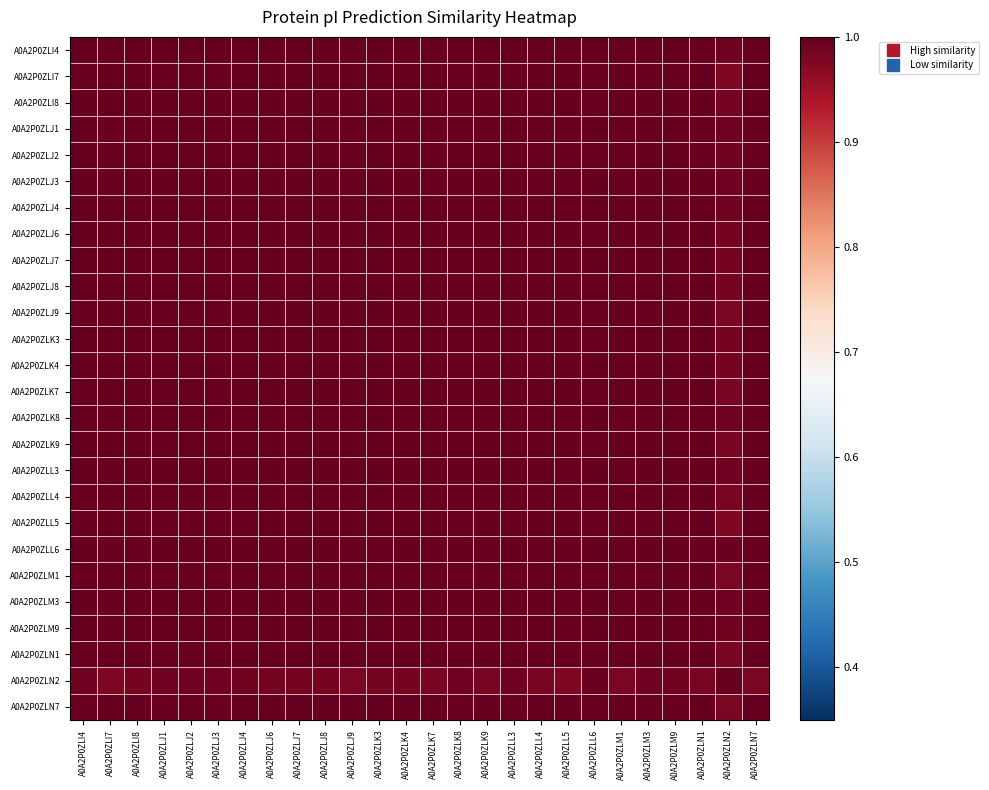

Reading left to right, transcribe all the data shown in this chart.

A0A2P0ZLI4: A0A2P0ZLI4=1.0	A0A2P0ZLI7=1.0	A0A2P0ZLI8=1.0	A0A2P0ZLJ1=1.0	A0A2P0ZLJ2=1.0	A0A2P0ZLJ3=1.0	A0A2P0ZLJ4=1.0	A0A2P0ZLJ6=1.0	A0A2P0ZLJ7=1.0	A0A2P0ZLJ8=1.0	A0A2P0ZLJ9=1.0	A0A2P0ZLK3=1.0	A0A2P0ZLK4=1.0	A0A2P0ZLK7=1.0	A0A2P0ZLK8=1.0	A0A2P0ZLK9=1.0	A0A2P0ZLL3=1.0	A0A2P0ZLL4=1.0	A0A2P0ZLL5=1.0	A0A2P0ZLL6=1.0	A0A2P0ZLM1=1.0	A0A2P0ZLM3=1.0	A0A2P0ZLM9=1.0	A0A2P0ZLN1=1.0	A0A2P0ZLN2=1.0	A0A2P0ZLN7=1.0
A0A2P0ZLI7: A0A2P0ZLI4=1.0	A0A2P0ZLI7=1.0	A0A2P0ZLI8=1.0	A0A2P0ZLJ1=1.0	A0A2P0ZLJ2=1.0	A0A2P0ZLJ3=1.0	A0A2P0ZLJ4=1.0	A0A2P0ZLJ6=1.0	A0A2P0ZLJ7=1.0	A0A2P0ZLJ8=1.0	A0A2P0ZLJ9=1.0	A0A2P0ZLK3=1.0	A0A2P0ZLK4=1.0	A0A2P0ZLK7=1.0	A0A2P0ZLK8=1.0	A0A2P0ZLK9=1.0	A0A2P0ZLL3=1.0	A0A2P0ZLL4=1.0	A0A2P0ZLL5=1.0	A0A2P0ZLL6=1.0	A0A2P0ZLM1=1.0	A0A2P0ZLM3=1.0	A0A2P0ZLM9=1.0	A0A2P0ZLN1=1.0	A0A2P0ZLN2=1.0	A0A2P0ZLN7=1.0
A0A2P0ZLI8: A0A2P0ZLI4=1.0	A0A2P0ZLI7=1.0	A0A2P0ZLI8=1.0	A0A2P0ZLJ1=1.0	A0A2P0ZLJ2=1.0	A0A2P0ZLJ3=1.0	A0A2P0ZLJ4=1.0	A0A2P0ZLJ6=1.0	A0A2P0ZLJ7=1.0	A0A2P0ZLJ8=1.0	A0A2P0ZLJ9=1.0	A0A2P0ZLK3=1.0	A0A2P0ZLK4=1.0	A0A2P0ZLK7=1.0	A0A2P0ZLK8=1.0	A0A2P0ZLK9=1.0	A0A2P0ZLL3=1.0	A0A2P0ZLL4=1.0	A0A2P0ZLL5=1.0	A0A2P0ZLL6=1.0	A0A2P0ZLM1=1.0	A0A2P0ZLM3=1.0	A0A2P0ZLM9=1.0	A0A2P0ZLN1=1.0	A0A2P0ZLN2=1.0	A0A2P0ZLN7=1.0
A0A2P0ZLJ1: A0A2P0ZLI4=1.0	A0A2P0ZLI7=1.0	A0A2P0ZLI8=1.0	A0A2P0ZLJ1=1.0	A0A2P0ZLJ2=1.0	A0A2P0ZLJ3=1.0	A0A2P0ZLJ4=1.0	A0A2P0ZLJ6=1.0	A0A2P0ZLJ7=1.0	A0A2P0ZLJ8=1.0	A0A2P0ZLJ9=1.0	A0A2P0ZLK3=1.0	A0A2P0ZLK4=1.0	A0A2P0ZLK7=1.0	A0A2P0ZLK8=1.0	A0A2P0ZLK9=1.0	A0A2P0ZLL3=1.0	A0A2P0ZLL4=1.0	A0A2P0ZLL5=1.0	A0A2P0ZLL6=1.0	A0A2P0ZLM1=1.0	A0A2P0ZLM3=1.0	A0A2P0ZLM9=1.0	A0A2P0ZLN1=1.0	A0A2P0ZLN2=1.0	A0A2P0ZLN7=1.0
A0A2P0ZLJ2: A0A2P0ZLI4=1.0	A0A2P0ZLI7=1.0	A0A2P0ZLI8=1.0	A0A2P0ZLJ1=1.0	A0A2P0ZLJ2=1.0	A0A2P0ZLJ3=1.0	A0A2P0ZLJ4=1.0	A0A2P0ZLJ6=1.0	A0A2P0ZLJ7=1.0	A0A2P0ZLJ8=1.0	A0A2P0ZLJ9=1.0	A0A2P0ZLK3=1.0	A0A2P0ZLK4=1.0	A0A2P0ZLK7=1.0	A0A2P0ZLK8=1.0	A0A2P0ZLK9=1.0	A0A2P0ZLL3=1.0	A0A2P0ZLL4=1.0	A0A2P0ZLL5=1.0	A0A2P0ZLL6=1.0	A0A2P0ZLM1=1.0	A0A2P0ZLM3=1.0	A0A2P0ZLM9=1.0	A0A2P0ZLN1=1.0	A0A2P0ZLN2=1.0	A0A2P0ZLN7=1.0
A0A2P0ZLJ3: A0A2P0ZLI4=1.0	A0A2P0ZLI7=1.0	A0A2P0ZLI8=1.0	A0A2P0ZLJ1=1.0	A0A2P0ZLJ2=1.0	A0A2P0ZLJ3=1.0	A0A2P0ZLJ4=1.0	A0A2P0ZLJ6=1.0	A0A2P0ZLJ7=1.0	A0A2P0ZLJ8=1.0	A0A2P0ZLJ9=1.0	A0A2P0ZLK3=1.0	A0A2P0ZLK4=1.0	A0A2P0ZLK7=1.0	A0A2P0ZLK8=1.0	A0A2P0ZLK9=1.0	A0A2P0ZLL3=1.0	A0A2P0ZLL4=1.0	A0A2P0ZLL5=1.0	A0A2P0ZLL6=1.0	A0A2P0ZLM1=1.0	A0A2P0ZLM3=1.0	A0A2P0ZLM9=1.0	A0A2P0ZLN1=1.0	A0A2P0ZLN2=1.0	A0A2P0ZLN7=1.0
A0A2P0ZLJ4: A0A2P0ZLI4=1.0	A0A2P0ZLI7=1.0	A0A2P0ZLI8=1.0	A0A2P0ZLJ1=1.0	A0A2P0ZLJ2=1.0	A0A2P0ZLJ3=1.0	A0A2P0ZLJ4=1.0	A0A2P0ZLJ6=1.0	A0A2P0ZLJ7=1.0	A0A2P0ZLJ8=1.0	A0A2P0ZLJ9=1.0	A0A2P0ZLK3=1.0	A0A2P0ZLK4=1.0	A0A2P0ZLK7=1.0	A0A2P0ZLK8=1.0	A0A2P0ZLK9=1.0	A0A2P0ZLL3=1.0	A0A2P0ZLL4=1.0	A0A2P0ZLL5=1.0	A0A2P0ZLL6=1.0	A0A2P0ZLM1=1.0	A0A2P0ZLM3=1.0	A0A2P0ZLM9=1.0	A0A2P0ZLN1=1.0	A0A2P0ZLN2=1.0	A0A2P0ZLN7=1.0
A0A2P0ZLJ6: A0A2P0ZLI4=1.0	A0A2P0ZLI7=1.0	A0A2P0ZLI8=1.0	A0A2P0ZLJ1=1.0	A0A2P0ZLJ2=1.0	A0A2P0ZLJ3=1.0	A0A2P0ZLJ4=1.0	A0A2P0ZLJ6=1.0	A0A2P0ZLJ7=1.0	A0A2P0ZLJ8=1.0	A0A2P0ZLJ9=1.0	A0A2P0ZLK3=1.0	A0A2P0ZLK4=1.0	A0A2P0ZLK7=1.0	A0A2P0ZLK8=1.0	A0A2P0ZLK9=1.0	A0A2P0ZLL3=1.0	A0A2P0ZLL4=1.0	A0A2P0ZLL5=1.0	A0A2P0ZLL6=1.0	A0A2P0ZLM1=1.0	A0A2P0ZLM3=1.0	A0A2P0ZLM9=1.0	A0A2P0ZLN1=1.0	A0A2P0ZLN2=1.0	A0A2P0ZLN7=1.0
A0A2P0ZLJ7: A0A2P0ZLI4=1.0	A0A2P0ZLI7=1.0	A0A2P0ZLI8=1.0	A0A2P0ZLJ1=1.0	A0A2P0ZLJ2=1.0	A0A2P0ZLJ3=1.0	A0A2P0ZLJ4=1.0	A0A2P0ZLJ6=1.0	A0A2P0ZLJ7=1.0	A0A2P0ZLJ8=1.0	A0A2P0ZLJ9=1.0	A0A2P0ZLK3=1.0	A0A2P0ZLK4=1.0	A0A2P0ZLK7=1.0	A0A2P0ZLK8=1.0	A0A2P0ZLK9=1.0	A0A2P0ZLL3=1.0	A0A2P0ZLL4=1.0	A0A2P0ZLL5=1.0	A0A2P0ZLL6=1.0	A0A2P0ZLM1=1.0	A0A2P0ZLM3=1.0	A0A2P0ZLM9=1.0	A0A2P0ZLN1=1.0	A0A2P0ZLN2=1.0	A0A2P0ZLN7=1.0
A0A2P0ZLJ8: A0A2P0ZLI4=1.0	A0A2P0ZLI7=1.0	A0A2P0ZLI8=1.0	A0A2P0ZLJ1=1.0	A0A2P0ZLJ2=1.0	A0A2P0ZLJ3=1.0	A0A2P0ZLJ4=1.0	A0A2P0ZLJ6=1.0	A0A2P0ZLJ7=1.0	A0A2P0ZLJ8=1.0	A0A2P0ZLJ9=1.0	A0A2P0ZLK3=1.0	A0A2P0ZLK4=1.0	A0A2P0ZLK7=1.0	A0A2P0ZLK8=1.0	A0A2P0ZLK9=1.0	A0A2P0ZLL3=1.0	A0A2P0ZLL4=1.0	A0A2P0ZLL5=1.0	A0A2P0ZLL6=1.0	A0A2P0ZLM1=1.0	A0A2P0ZLM3=1.0	A0A2P0ZLM9=1.0	A0A2P0ZLN1=1.0	A0A2P0ZLN2=1.0	A0A2P0ZLN7=1.0
A0A2P0ZLJ9: A0A2P0ZLI4=1.0	A0A2P0ZLI7=1.0	A0A2P0ZLI8=1.0	A0A2P0ZLJ1=1.0	A0A2P0ZLJ2=1.0	A0A2P0ZLJ3=1.0	A0A2P0ZLJ4=1.0	A0A2P0ZLJ6=1.0	A0A2P0ZLJ7=1.0	A0A2P0ZLJ8=1.0	A0A2P0ZLJ9=1.0	A0A2P0ZLK3=1.0	A0A2P0ZLK4=1.0	A0A2P0ZLK7=1.0	A0A2P0ZLK8=1.0	A0A2P0ZLK9=1.0	A0A2P0ZLL3=1.0	A0A2P0ZLL4=1.0	A0A2P0ZLL5=1.0	A0A2P0ZLL6=1.0	A0A2P0ZLM1=1.0	A0A2P0ZLM3=1.0	A0A2P0ZLM9=1.0	A0A2P0ZLN1=1.0	A0A2P0ZLN2=1.0	A0A2P0ZLN7=1.0
A0A2P0ZLK3: A0A2P0ZLI4=1.0	A0A2P0ZLI7=1.0	A0A2P0ZLI8=1.0	A0A2P0ZLJ1=1.0	A0A2P0ZLJ2=1.0	A0A2P0ZLJ3=1.0	A0A2P0ZLJ4=1.0	A0A2P0ZLJ6=1.0	A0A2P0ZLJ7=1.0	A0A2P0ZLJ8=1.0	A0A2P0ZLJ9=1.0	A0A2P0ZLK3=1.0	A0A2P0ZLK4=1.0	A0A2P0ZLK7=1.0	A0A2P0ZLK8=1.0	A0A2P0ZLK9=1.0	A0A2P0ZLL3=1.0	A0A2P0ZLL4=1.0	A0A2P0ZLL5=1.0	A0A2P0ZLL6=1.0	A0A2P0ZLM1=1.0	A0A2P0ZLM3=1.0	A0A2P0ZLM9=1.0	A0A2P0ZLN1=1.0	A0A2P0ZLN2=1.0	A0A2P0ZLN7=1.0
A0A2P0ZLK4: A0A2P0ZLI4=1.0	A0A2P0ZLI7=1.0	A0A2P0ZLI8=1.0	A0A2P0ZLJ1=1.0	A0A2P0ZLJ2=1.0	A0A2P0ZLJ3=1.0	A0A2P0ZLJ4=1.0	A0A2P0ZLJ6=1.0	A0A2P0ZLJ7=1.0	A0A2P0ZLJ8=1.0	A0A2P0ZLJ9=1.0	A0A2P0ZLK3=1.0	A0A2P0ZLK4=1.0	A0A2P0ZLK7=1.0	A0A2P0ZLK8=1.0	A0A2P0ZLK9=1.0	A0A2P0ZLL3=1.0	A0A2P0ZLL4=1.0	A0A2P0ZLL5=1.0	A0A2P0ZLL6=1.0	A0A2P0ZLM1=1.0	A0A2P0ZLM3=1.0	A0A2P0ZLM9=1.0	A0A2P0ZLN1=1.0	A0A2P0ZLN2=1.0	A0A2P0ZLN7=1.0
A0A2P0ZLK7: A0A2P0ZLI4=1.0	A0A2P0ZLI7=1.0	A0A2P0ZLI8=1.0	A0A2P0ZLJ1=1.0	A0A2P0ZLJ2=1.0	A0A2P0ZLJ3=1.0	A0A2P0ZLJ4=1.0	A0A2P0ZLJ6=1.0	A0A2P0ZLJ7=1.0	A0A2P0ZLJ8=1.0	A0A2P0ZLJ9=1.0	A0A2P0ZLK3=1.0	A0A2P0ZLK4=1.0	A0A2P0ZLK7=1.0	A0A2P0ZLK8=1.0	A0A2P0ZLK9=1.0	A0A2P0ZLL3=1.0	A0A2P0ZLL4=1.0	A0A2P0ZLL5=1.0	A0A2P0ZLL6=1.0	A0A2P0ZLM1=1.0	A0A2P0ZLM3=1.0	A0A2P0ZLM9=1.0	A0A2P0ZLN1=1.0	A0A2P0ZLN2=1.0	A0A2P0ZLN7=1.0
A0A2P0ZLK8: A0A2P0ZLI4=1.0	A0A2P0ZLI7=1.0	A0A2P0ZLI8=1.0	A0A2P0ZLJ1=1.0	A0A2P0ZLJ2=1.0	A0A2P0ZLJ3=1.0	A0A2P0ZLJ4=1.0	A0A2P0ZLJ6=1.0	A0A2P0ZLJ7=1.0	A0A2P0ZLJ8=1.0	A0A2P0ZLJ9=1.0	A0A2P0ZLK3=1.0	A0A2P0ZLK4=1.0	A0A2P0ZLK7=1.0	A0A2P0ZLK8=1.0	A0A2P0ZLK9=1.0	A0A2P0ZLL3=1.0	A0A2P0ZLL4=1.0	A0A2P0ZLL5=1.0	A0A2P0ZLL6=1.0	A0A2P0ZLM1=1.0	A0A2P0ZLM3=1.0	A0A2P0ZLM9=1.0	A0A2P0ZLN1=1.0	A0A2P0ZLN2=1.0	A0A2P0ZLN7=1.0
A0A2P0ZLK9: A0A2P0ZLI4=1.0	A0A2P0ZLI7=1.0	A0A2P0ZLI8=1.0	A0A2P0ZLJ1=1.0	A0A2P0ZLJ2=1.0	A0A2P0ZLJ3=1.0	A0A2P0ZLJ4=1.0	A0A2P0ZLJ6=1.0	A0A2P0ZLJ7=1.0	A0A2P0ZLJ8=1.0	A0A2P0ZLJ9=1.0	A0A2P0ZLK3=1.0	A0A2P0ZLK4=1.0	A0A2P0ZLK7=1.0	A0A2P0ZLK8=1.0	A0A2P0ZLK9=1.0	A0A2P0ZLL3=1.0	A0A2P0ZLL4=1.0	A0A2P0ZLL5=1.0	A0A2P0ZLL6=1.0	A0A2P0ZLM1=1.0	A0A2P0ZLM3=1.0	A0A2P0ZLM9=1.0	A0A2P0ZLN1=1.0	A0A2P0ZLN2=1.0	A0A2P0ZLN7=1.0
A0A2P0ZLL3: A0A2P0ZLI4=1.0	A0A2P0ZLI7=1.0	A0A2P0ZLI8=1.0	A0A2P0ZLJ1=1.0	A0A2P0ZLJ2=1.0	A0A2P0ZLJ3=1.0	A0A2P0ZLJ4=1.0	A0A2P0ZLJ6=1.0	A0A2P0ZLJ7=1.0	A0A2P0ZLJ8=1.0	A0A2P0ZLJ9=1.0	A0A2P0ZLK3=1.0	A0A2P0ZLK4=1.0	A0A2P0ZLK7=1.0	A0A2P0ZLK8=1.0	A0A2P0ZLK9=1.0	A0A2P0ZLL3=1.0	A0A2P0ZLL4=1.0	A0A2P0ZLL5=1.0	A0A2P0ZLL6=1.0	A0A2P0ZLM1=1.0	A0A2P0ZLM3=1.0	A0A2P0ZLM9=1.0	A0A2P0ZLN1=1.0	A0A2P0ZLN2=1.0	A0A2P0ZLN7=1.0
A0A2P0ZLL4: A0A2P0ZLI4=1.0	A0A2P0ZLI7=1.0	A0A2P0ZLI8=1.0	A0A2P0ZLJ1=1.0	A0A2P0ZLJ2=1.0	A0A2P0ZLJ3=1.0	A0A2P0ZLJ4=1.0	A0A2P0ZLJ6=1.0	A0A2P0ZLJ7=1.0	A0A2P0ZLJ8=1.0	A0A2P0ZLJ9=1.0	A0A2P0ZLK3=1.0	A0A2P0ZLK4=1.0	A0A2P0ZLK7=1.0	A0A2P0ZLK8=1.0	A0A2P0ZLK9=1.0	A0A2P0ZLL3=1.0	A0A2P0ZLL4=1.0	A0A2P0ZLL5=1.0	A0A2P0ZLL6=1.0	A0A2P0ZLM1=1.0	A0A2P0ZLM3=1.0	A0A2P0ZLM9=1.0	A0A2P0ZLN1=1.0	A0A2P0ZLN2=1.0	A0A2P0ZLN7=1.0
A0A2P0ZLL5: A0A2P0ZLI4=1.0	A0A2P0ZLI7=1.0	A0A2P0ZLI8=1.0	A0A2P0ZLJ1=1.0	A0A2P0ZLJ2=1.0	A0A2P0ZLJ3=1.0	A0A2P0ZLJ4=1.0	A0A2P0ZLJ6=1.0	A0A2P0ZLJ7=1.0	A0A2P0ZLJ8=1.0	A0A2P0ZLJ9=1.0	A0A2P0ZLK3=1.0	A0A2P0ZLK4=1.0	A0A2P0ZLK7=1.0	A0A2P0ZLK8=1.0	A0A2P0ZLK9=1.0	A0A2P0ZLL3=1.0	A0A2P0ZLL4=1.0	A0A2P0ZLL5=1.0	A0A2P0ZLL6=1.0	A0A2P0ZLM1=1.0	A0A2P0ZLM3=1.0	A0A2P0ZLM9=1.0	A0A2P0ZLN1=1.0	A0A2P0ZLN2=1.0	A0A2P0ZLN7=1.0
A0A2P0ZLL6: A0A2P0ZLI4=1.0	A0A2P0ZLI7=1.0	A0A2P0ZLI8=1.0	A0A2P0ZLJ1=1.0	A0A2P0ZLJ2=1.0	A0A2P0ZLJ3=1.0	A0A2P0ZLJ4=1.0	A0A2P0ZLJ6=1.0	A0A2P0ZLJ7=1.0	A0A2P0ZLJ8=1.0	A0A2P0ZLJ9=1.0	A0A2P0ZLK3=1.0	A0A2P0ZLK4=1.0	A0A2P0ZLK7=1.0	A0A2P0ZLK8=1.0	A0A2P0ZLK9=1.0	A0A2P0ZLL3=1.0	A0A2P0ZLL4=1.0	A0A2P0ZLL5=1.0	A0A2P0ZLL6=1.0	A0A2P0ZLM1=1.0	A0A2P0ZLM3=1.0	A0A2P0ZLM9=1.0	A0A2P0ZLN1=1.0	A0A2P0ZLN2=1.0	A0A2P0ZLN7=1.0
A0A2P0ZLM1: A0A2P0ZLI4=1.0	A0A2P0ZLI7=1.0	A0A2P0ZLI8=1.0	A0A2P0ZLJ1=1.0	A0A2P0ZLJ2=1.0	A0A2P0ZLJ3=1.0	A0A2P0ZLJ4=1.0	A0A2P0ZLJ6=1.0	A0A2P0ZLJ7=1.0	A0A2P0ZLJ8=1.0	A0A2P0ZLJ9=1.0	A0A2P0ZLK3=1.0	A0A2P0ZLK4=1.0	A0A2P0ZLK7=1.0	A0A2P0ZLK8=1.0	A0A2P0ZLK9=1.0	A0A2P0ZLL3=1.0	A0A2P0ZLL4=1.0	A0A2P0ZLL5=1.0	A0A2P0ZLL6=1.0	A0A2P0ZLM1=1.0	A0A2P0ZLM3=1.0	A0A2P0ZLM9=1.0	A0A2P0ZLN1=1.0	A0A2P0ZLN2=1.0	A0A2P0ZLN7=1.0
A0A2P0ZLM3: A0A2P0ZLI4=1.0	A0A2P0ZLI7=1.0	A0A2P0ZLI8=1.0	A0A2P0ZLJ1=1.0	A0A2P0ZLJ2=1.0	A0A2P0ZLJ3=1.0	A0A2P0ZLJ4=1.0	A0A2P0ZLJ6=1.0	A0A2P0ZLJ7=1.0	A0A2P0ZLJ8=1.0	A0A2P0ZLJ9=1.0	A0A2P0ZLK3=1.0	A0A2P0ZLK4=1.0	A0A2P0ZLK7=1.0	A0A2P0ZLK8=1.0	A0A2P0ZLK9=1.0	A0A2P0ZLL3=1.0	A0A2P0ZLL4=1.0	A0A2P0ZLL5=1.0	A0A2P0ZLL6=1.0	A0A2P0ZLM1=1.0	A0A2P0ZLM3=1.0	A0A2P0ZLM9=1.0	A0A2P0ZLN1=1.0	A0A2P0ZLN2=1.0	A0A2P0ZLN7=1.0
A0A2P0ZLM9: A0A2P0ZLI4=1.0	A0A2P0ZLI7=1.0	A0A2P0ZLI8=1.0	A0A2P0ZLJ1=1.0	A0A2P0ZLJ2=1.0	A0A2P0ZLJ3=1.0	A0A2P0ZLJ4=1.0	A0A2P0ZLJ6=1.0	A0A2P0ZLJ7=1.0	A0A2P0ZLJ8=1.0	A0A2P0ZLJ9=1.0	A0A2P0ZLK3=1.0	A0A2P0ZLK4=1.0	A0A2P0ZLK7=1.0	A0A2P0ZLK8=1.0	A0A2P0ZLK9=1.0	A0A2P0ZLL3=1.0	A0A2P0ZLL4=1.0	A0A2P0ZLL5=1.0	A0A2P0ZLL6=1.0	A0A2P0ZLM1=1.0	A0A2P0ZLM3=1.0	A0A2P0ZLM9=1.0	A0A2P0ZLN1=1.0	A0A2P0ZLN2=1.0	A0A2P0ZLN7=1.0
A0A2P0ZLN1: A0A2P0ZLI4=1.0	A0A2P0ZLI7=1.0	A0A2P0ZLI8=1.0	A0A2P0ZLJ1=1.0	A0A2P0ZLJ2=1.0	A0A2P0ZLJ3=1.0	A0A2P0ZLJ4=1.0	A0A2P0ZLJ6=1.0	A0A2P0ZLJ7=1.0	A0A2P0ZLJ8=1.0	A0A2P0ZLJ9=1.0	A0A2P0ZLK3=1.0	A0A2P0ZLK4=1.0	A0A2P0ZLK7=1.0	A0A2P0ZLK8=1.0	A0A2P0ZLK9=1.0	A0A2P0ZLL3=1.0	A0A2P0ZLL4=1.0	A0A2P0ZLL5=1.0	A0A2P0ZLL6=1.0	A0A2P0ZLM1=1.0	A0A2P0ZLM3=1.0	A0A2P0ZLM9=1.0	A0A2P0ZLN1=1.0	A0A2P0ZLN2=1.0	A0A2P0ZLN7=1.0
A0A2P0ZLN2: A0A2P0ZLI4=1.0	A0A2P0ZLI7=1.0	A0A2P0ZLI8=1.0	A0A2P0ZLJ1=1.0	A0A2P0ZLJ2=1.0	A0A2P0ZLJ3=1.0	A0A2P0ZLJ4=1.0	A0A2P0ZLJ6=1.0	A0A2P0ZLJ7=1.0	A0A2P0ZLJ8=1.0	A0A2P0ZLJ9=1.0	A0A2P0ZLK3=1.0	A0A2P0ZLK4=1.0	A0A2P0ZLK7=1.0	A0A2P0ZLK8=1.0	A0A2P0ZLK9=1.0	A0A2P0ZLL3=1.0	A0A2P0ZLL4=1.0	A0A2P0ZLL5=1.0	A0A2P0ZLL6=1.0	A0A2P0ZLM1=1.0	A0A2P0ZLM3=1.0	A0A2P0ZLM9=1.0	A0A2P0ZLN1=1.0	A0A2P0ZLN2=1.0	A0A2P0ZLN7=1.0
A0A2P0ZLN7: A0A2P0ZLI4=1.0	A0A2P0ZLI7=1.0	A0A2P0ZLI8=1.0	A0A2P0ZLJ1=1.0	A0A2P0ZLJ2=1.0	A0A2P0ZLJ3=1.0	A0A2P0ZLJ4=1.0	A0A2P0ZLJ6=1.0	A0A2P0ZLJ7=1.0	A0A2P0ZLJ8=1.0	A0A2P0ZLJ9=1.0	A0A2P0ZLK3=1.0	A0A2P0ZLK4=1.0	A0A2P0ZLK7=1.0	A0A2P0ZLK8=1.0	A0A2P0ZLK9=1.0	A0A2P0ZLL3=1.0	A0A2P0ZLL4=1.0	A0A2P0ZLL5=1.0	A0A2P0ZLL6=1.0	A0A2P0ZLM1=1.0	A0A2P0ZLM3=1.0	A0A2P0ZLM9=1.0	A0A2P0ZLN1=1.0	A0A2P0ZLN2=1.0	A0A2P0ZLN7=1.0